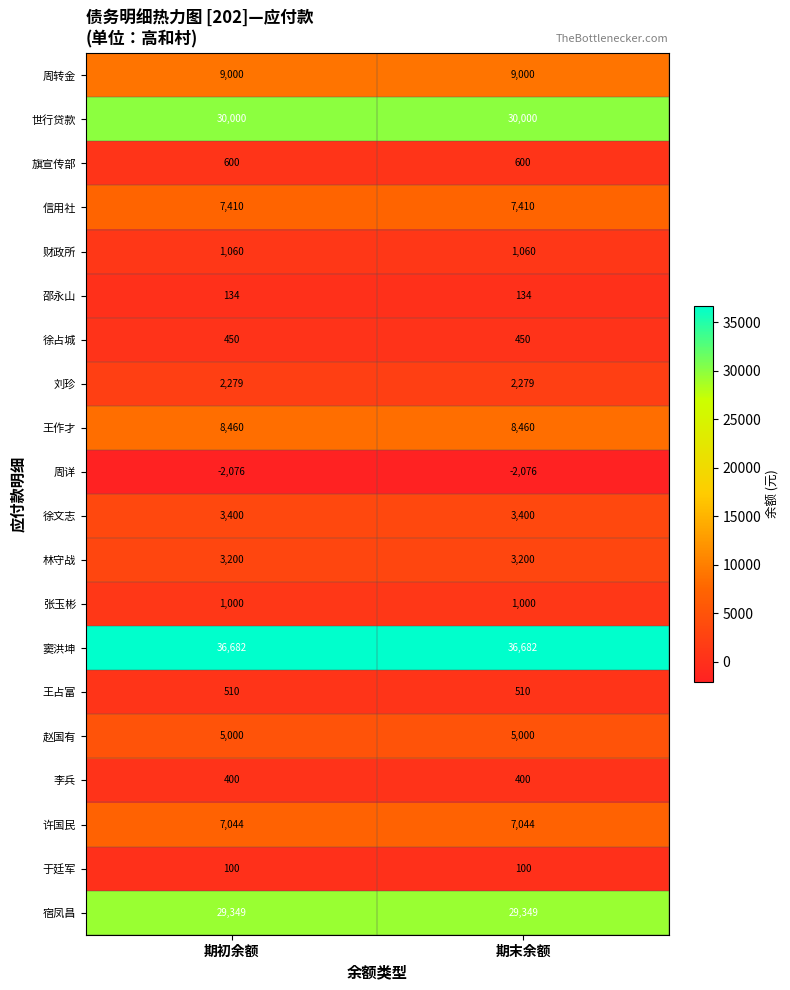

Read the 徐占城 value at 期末余额.

450